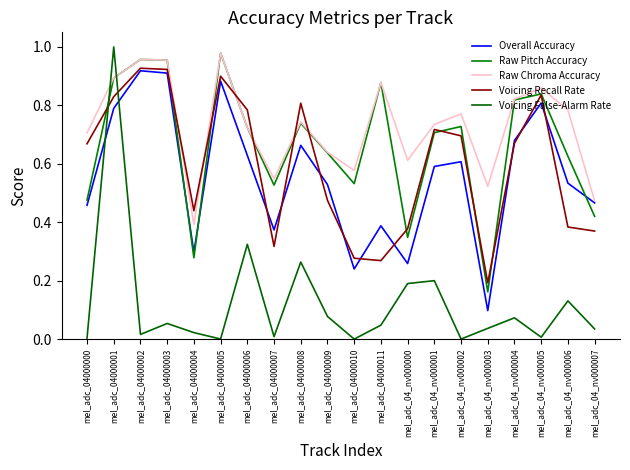

What is the total value across all series at mel_adc_04000007?

1.8